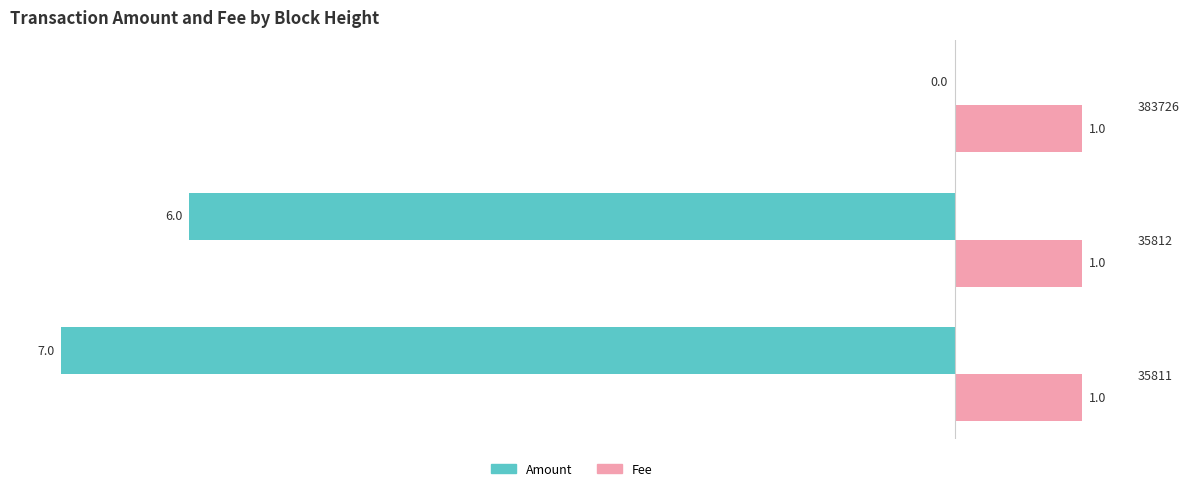

True or false: Fee has a value of 1 at 383726.

True